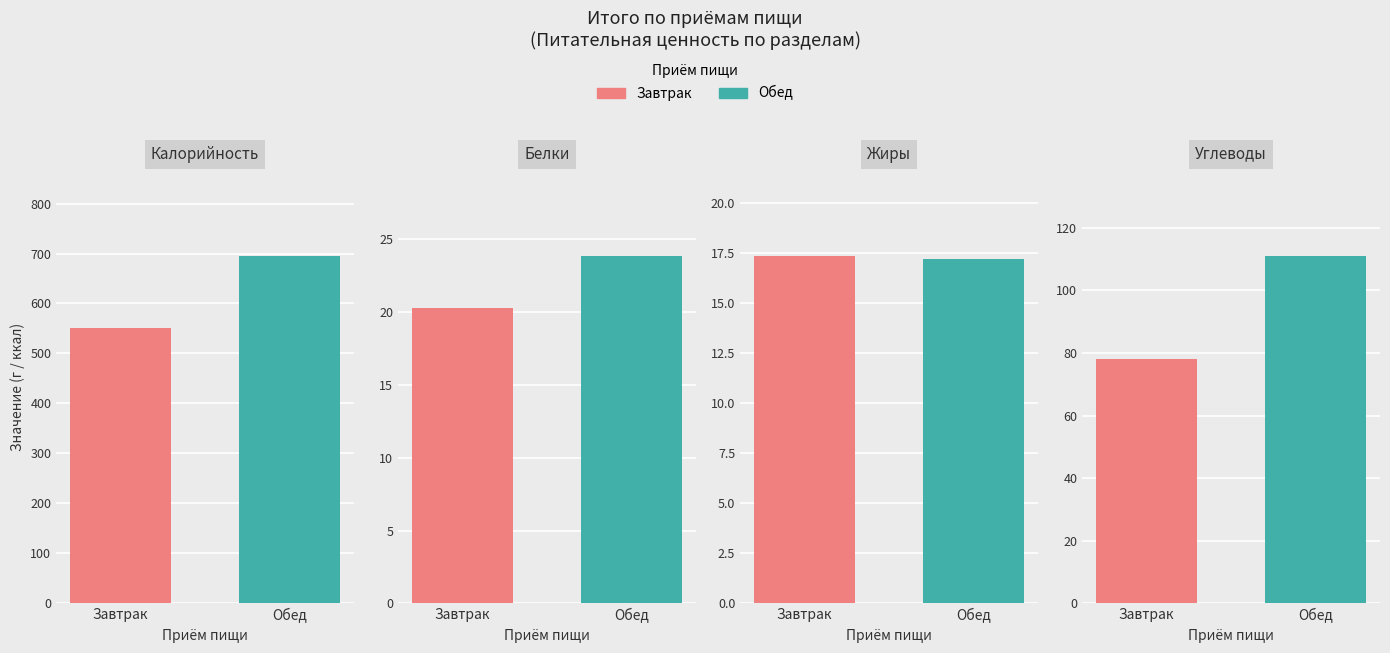

What are all the series names shown in the legend?

Завтрак, Обед